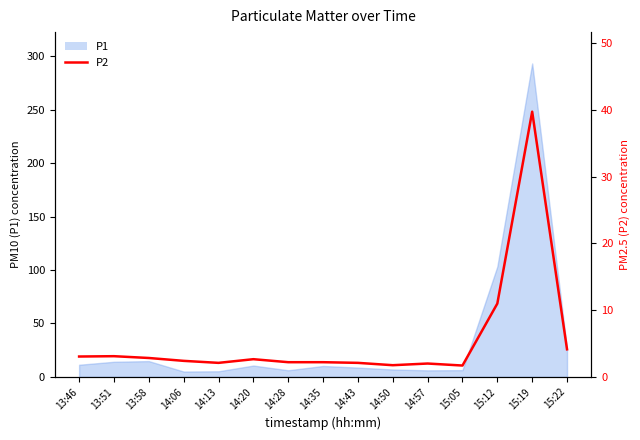

Where is the first local minimum?

14:13